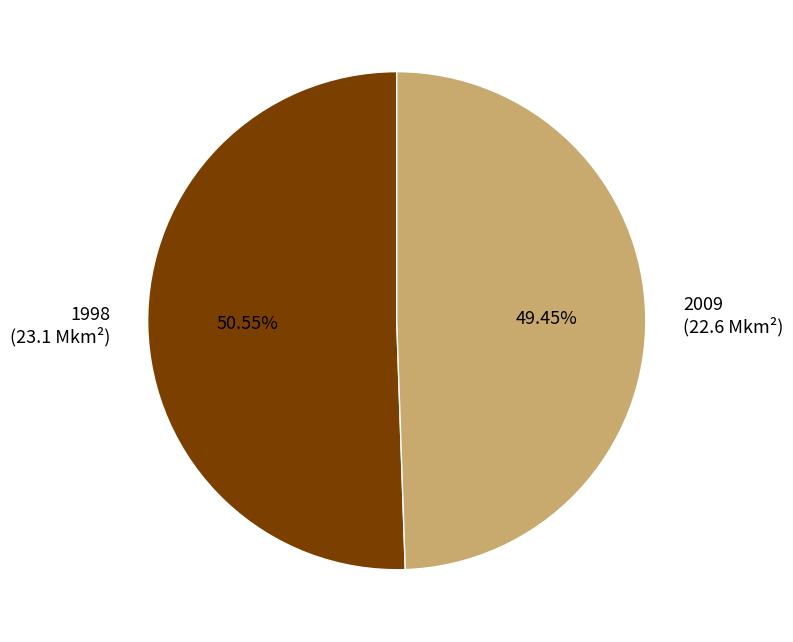

Do 2009 (22.6 Mkm²) and 1998 (23.1 Mkm²) together represent more than half of the pie?

Yes